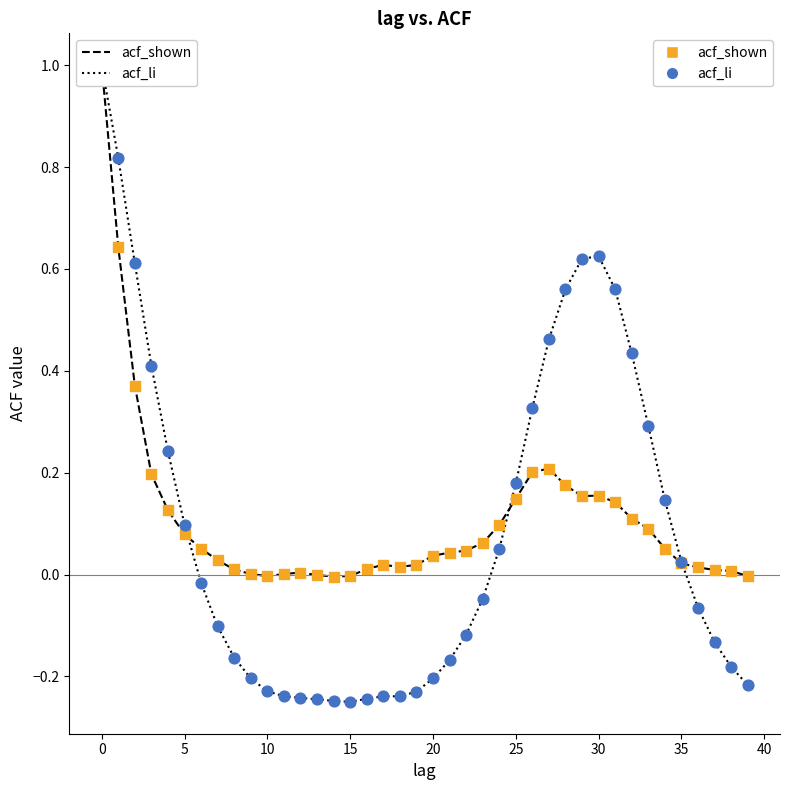

What is the greatest value displayed?

1.0